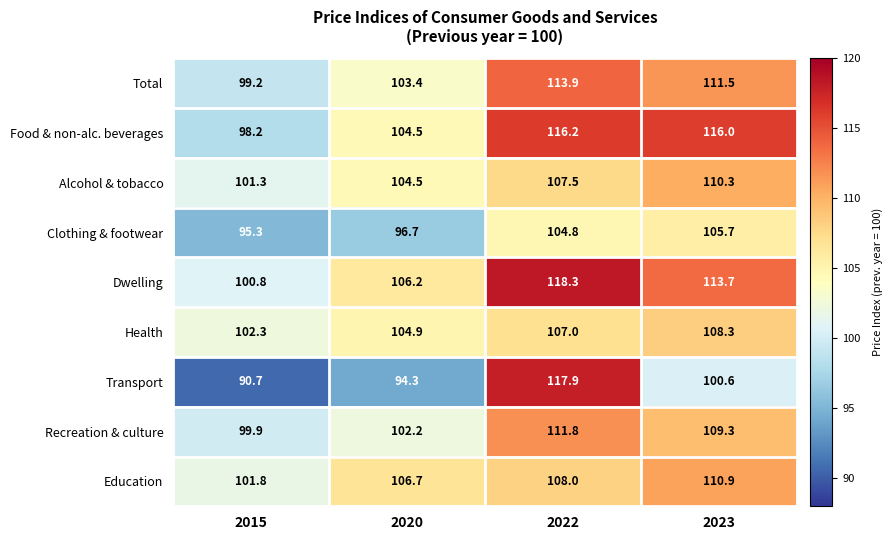

At which category does the chart reach its peak across all series?

2022